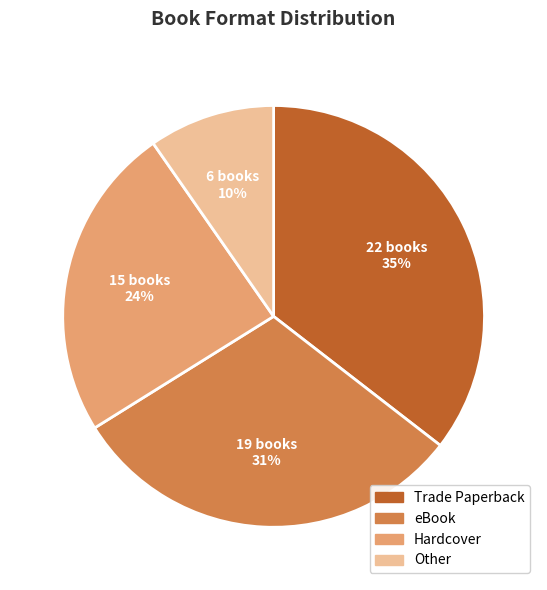

True or false: eBook accounts for 31% of the total.

True